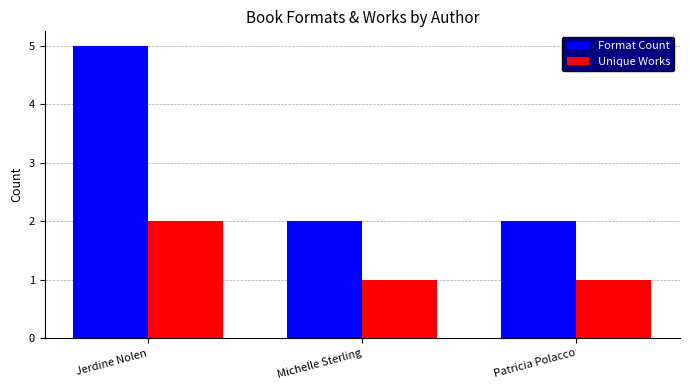

What is the label of the 3rd bar from the left?

Patricia Polacco